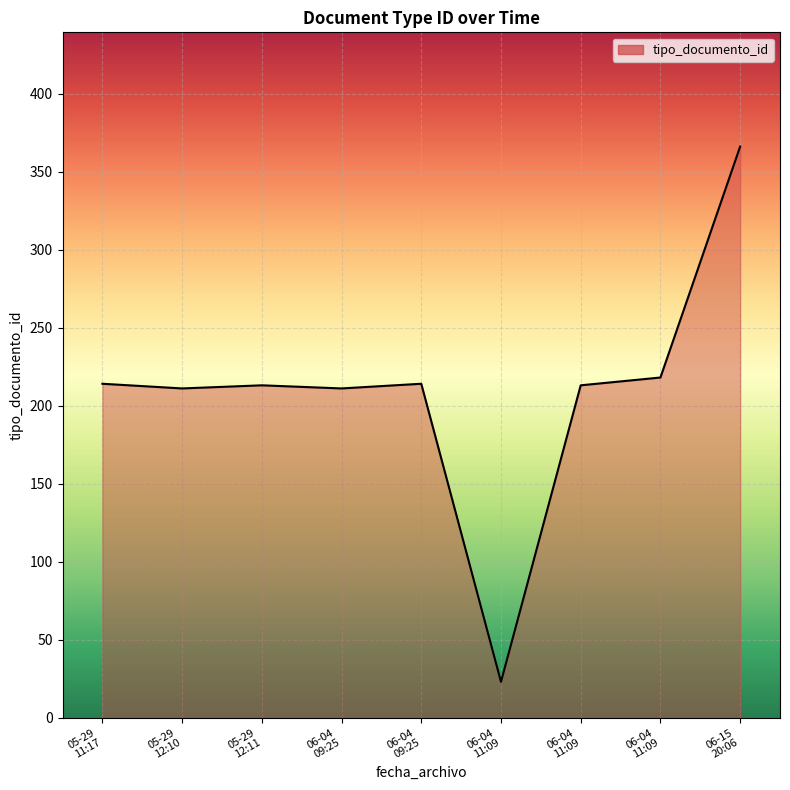

How many lines are shown in the chart?

1